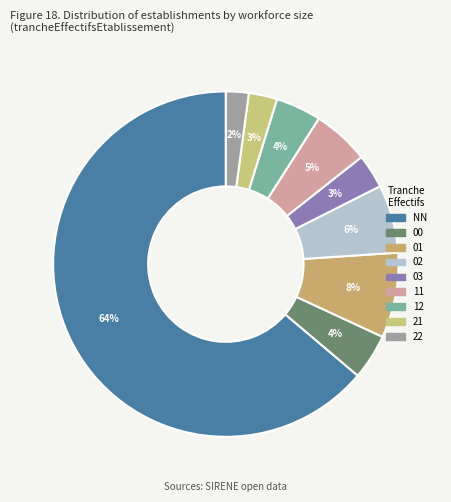

Which category has the smallest portion of the pie?

22